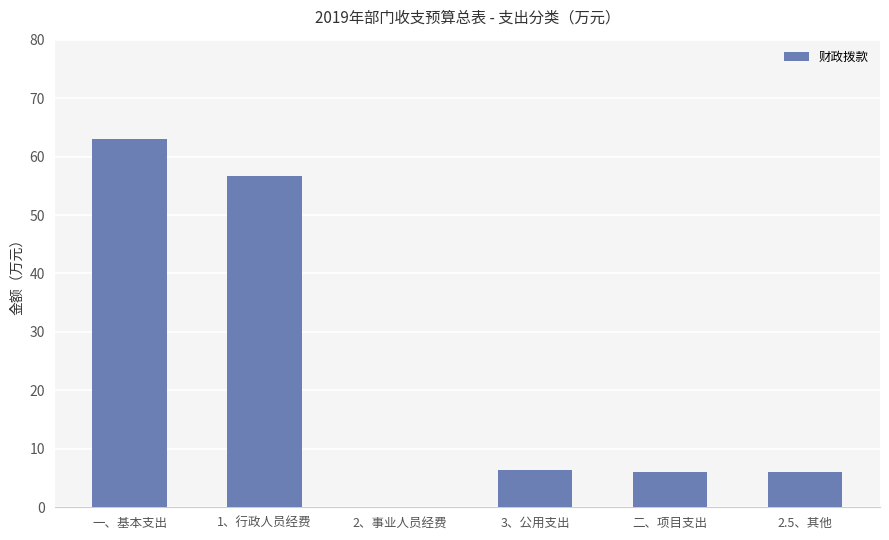

Are the bars grouped side by side (vs. stacked)?

No